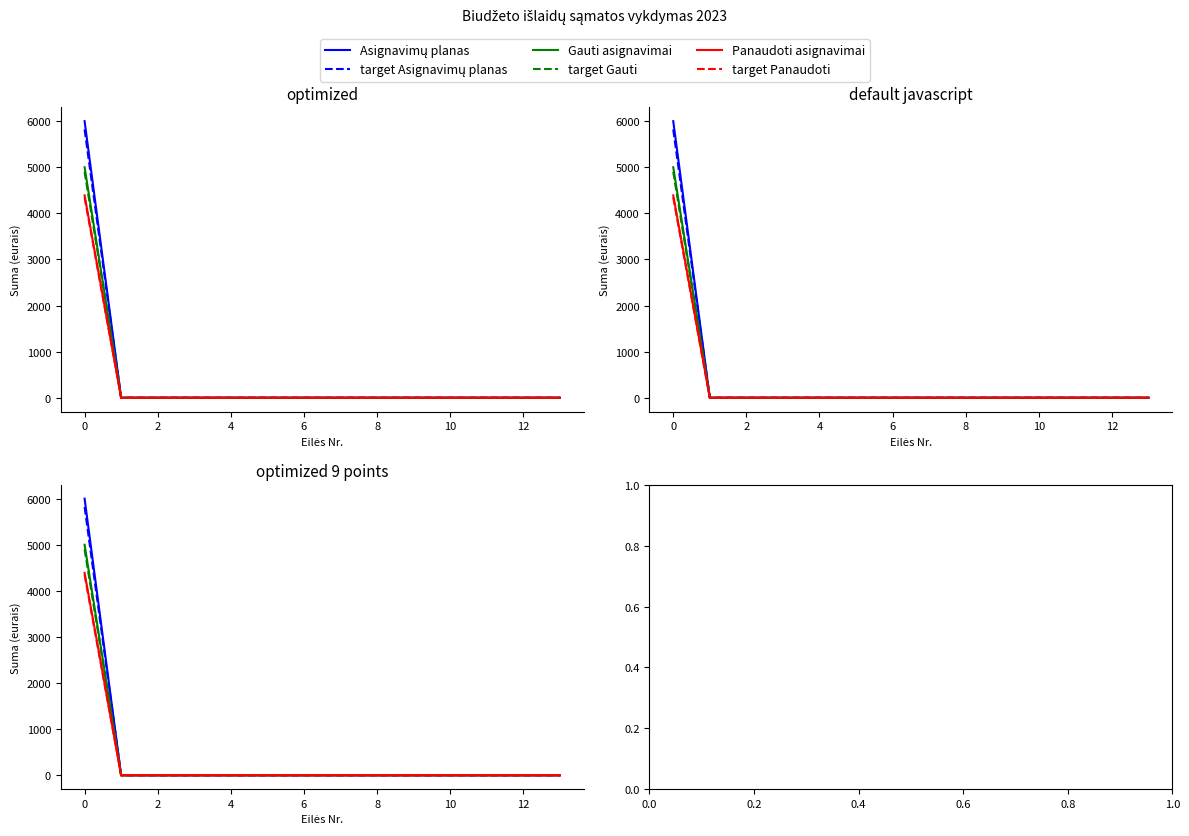

True or false: target Asignavimų planas and Panaudoti asignavimai intersect in this chart.

False